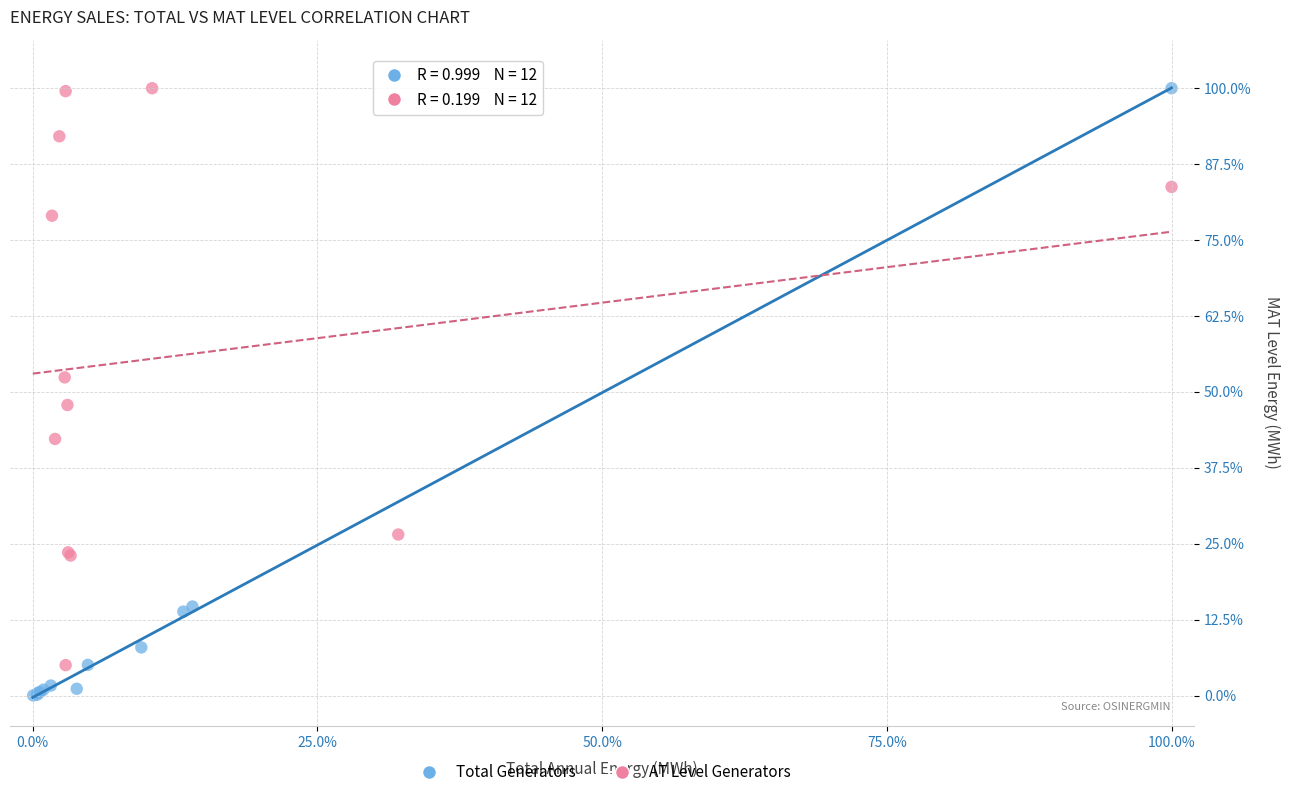

Which series has the widest spread of Y values?

Total Generators